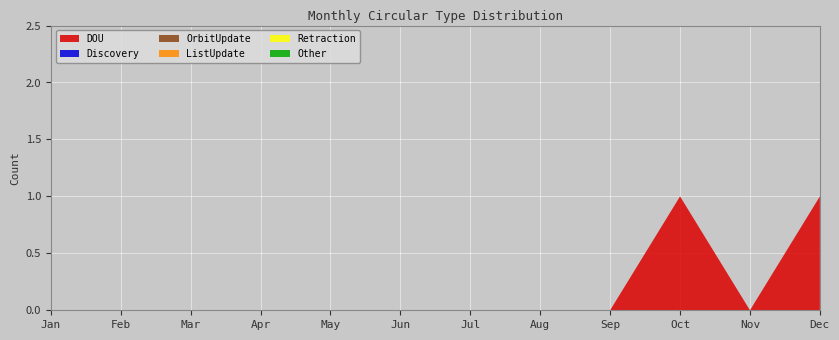

Reading left to right, extract all data points from this chart.

DOU: Jan=0	Feb=0	Mar=0	Apr=0	May=0	Jun=0	Jul=0	Aug=0	Sep=0	Oct=1	Nov=0	Dec=1
Discovery: Jan=0	Feb=0	Mar=0	Apr=0	May=0	Jun=0	Jul=0	Aug=0	Sep=0	Oct=0	Nov=0	Dec=0
OrbitUpdate: Jan=0	Feb=0	Mar=0	Apr=0	May=0	Jun=0	Jul=0	Aug=0	Sep=0	Oct=0	Nov=0	Dec=0
ListUpdate: Jan=0	Feb=0	Mar=0	Apr=0	May=0	Jun=0	Jul=0	Aug=0	Sep=0	Oct=0	Nov=0	Dec=0
Retraction: Jan=0	Feb=0	Mar=0	Apr=0	May=0	Jun=0	Jul=0	Aug=0	Sep=0	Oct=0	Nov=0	Dec=0
Other: Jan=0	Feb=0	Mar=0	Apr=0	May=0	Jun=0	Jul=0	Aug=0	Sep=0	Oct=0	Nov=0	Dec=0